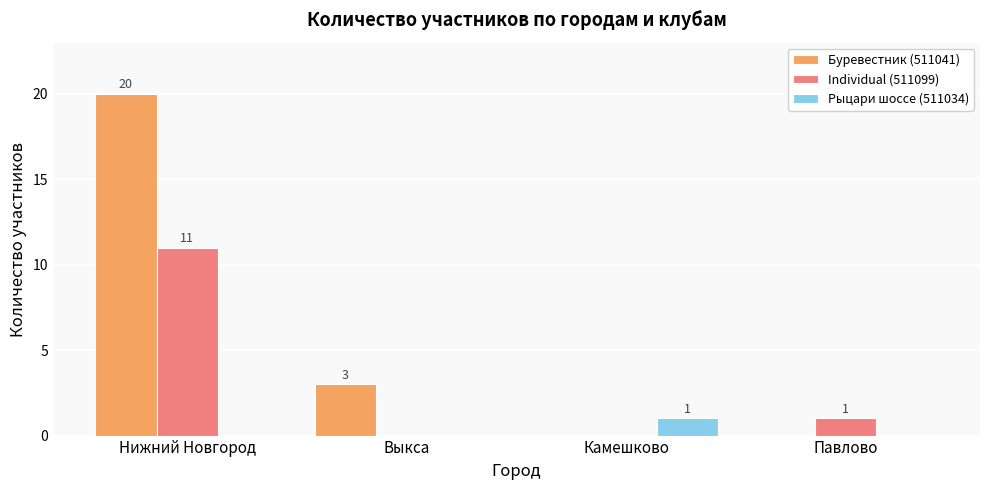

What is the highest value of the Буревестник (511041) series?

20